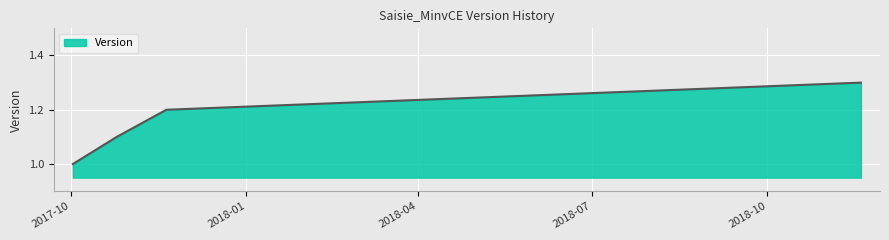

What is the minimum value shown in the chart?

1.0